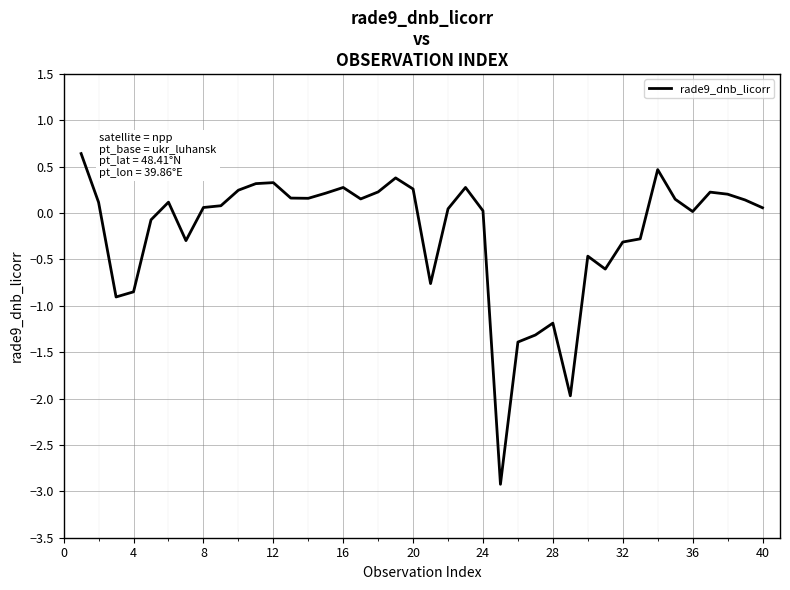

What is the greatest value displayed?

0.6